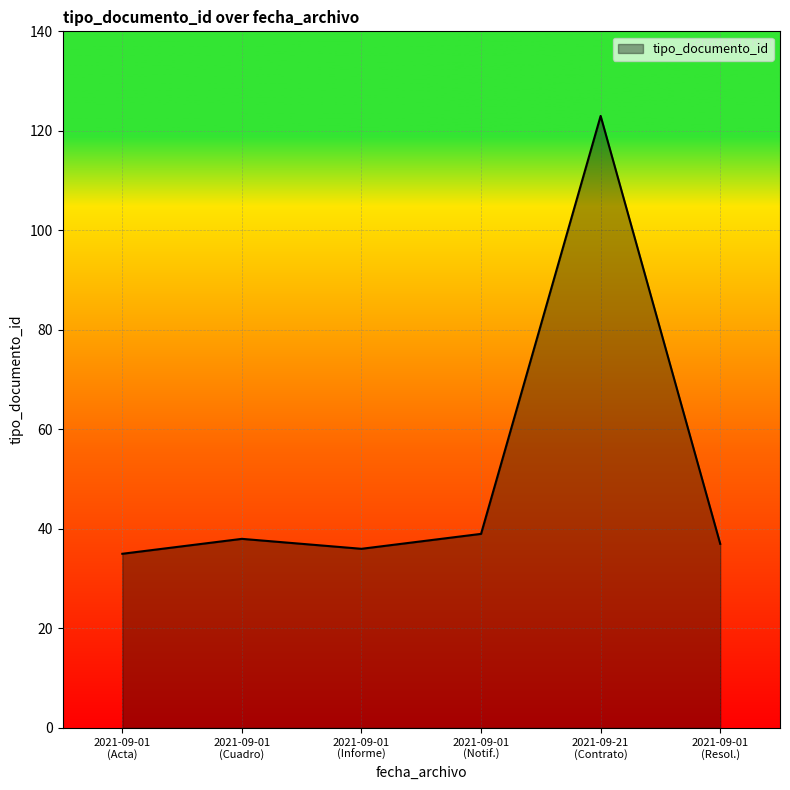

What is the sum of all values?

308